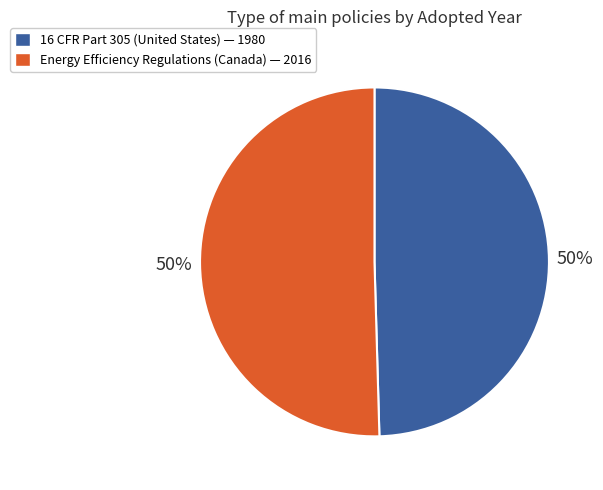

How many segments does this pie chart have?

2